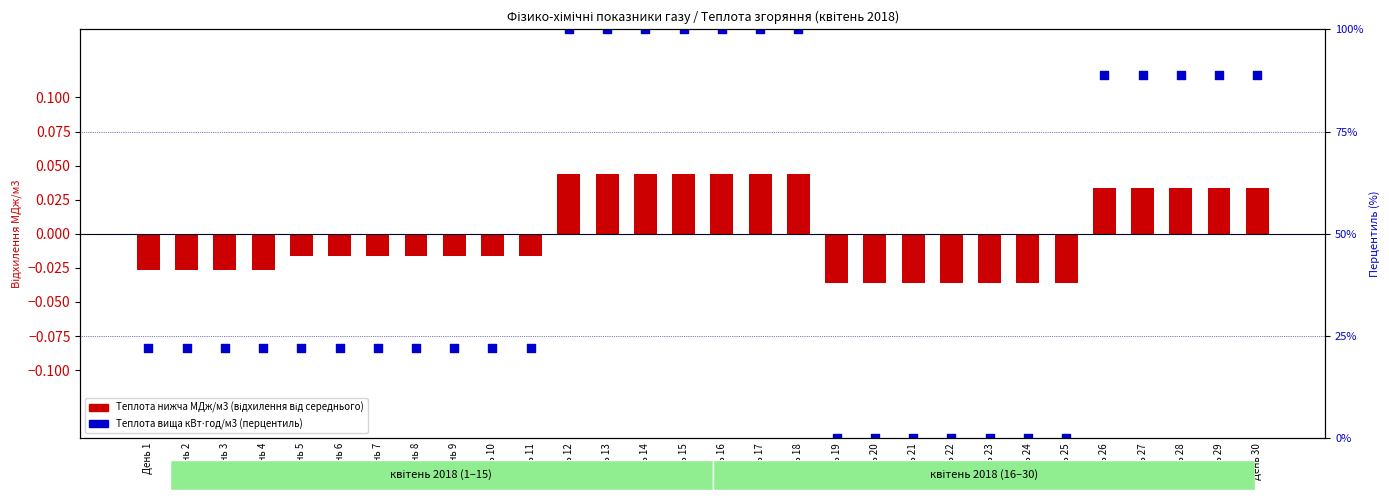

At how many categories does at least one series exceed 57?

12